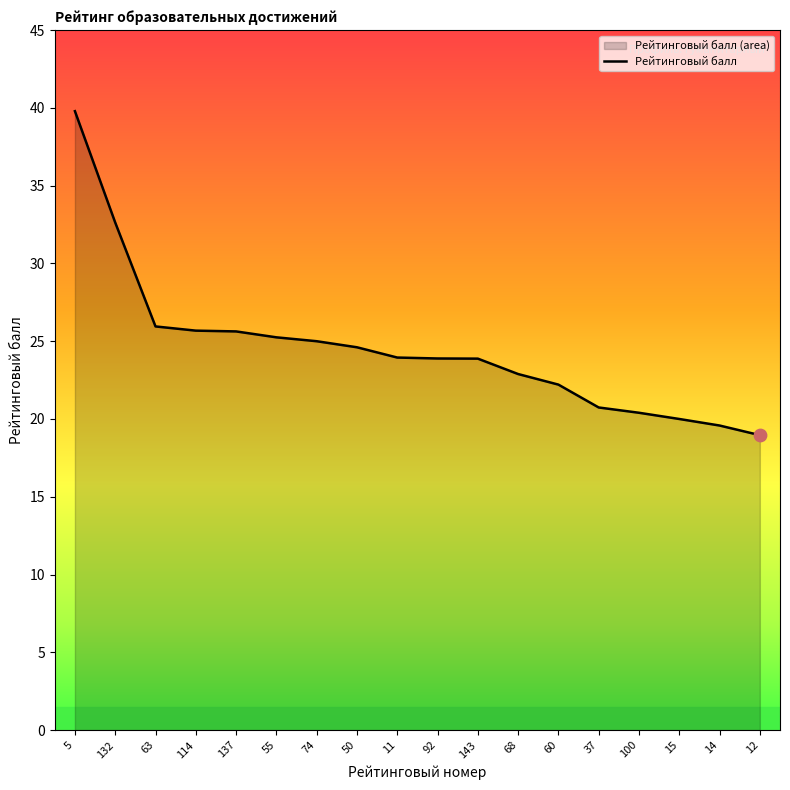

Between 68 and 15, which is larger?

68